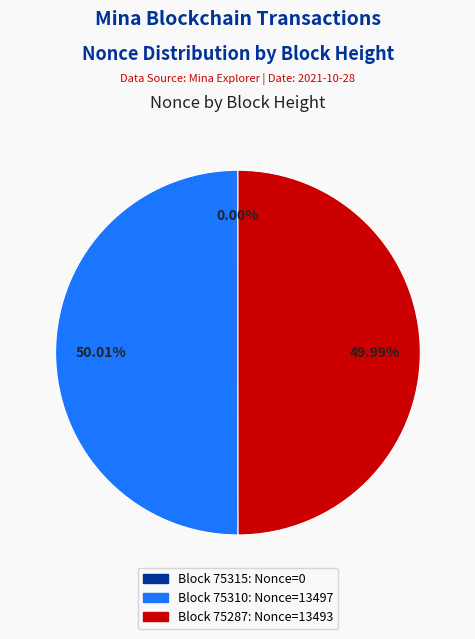

Does any single category account for the majority?

Yes